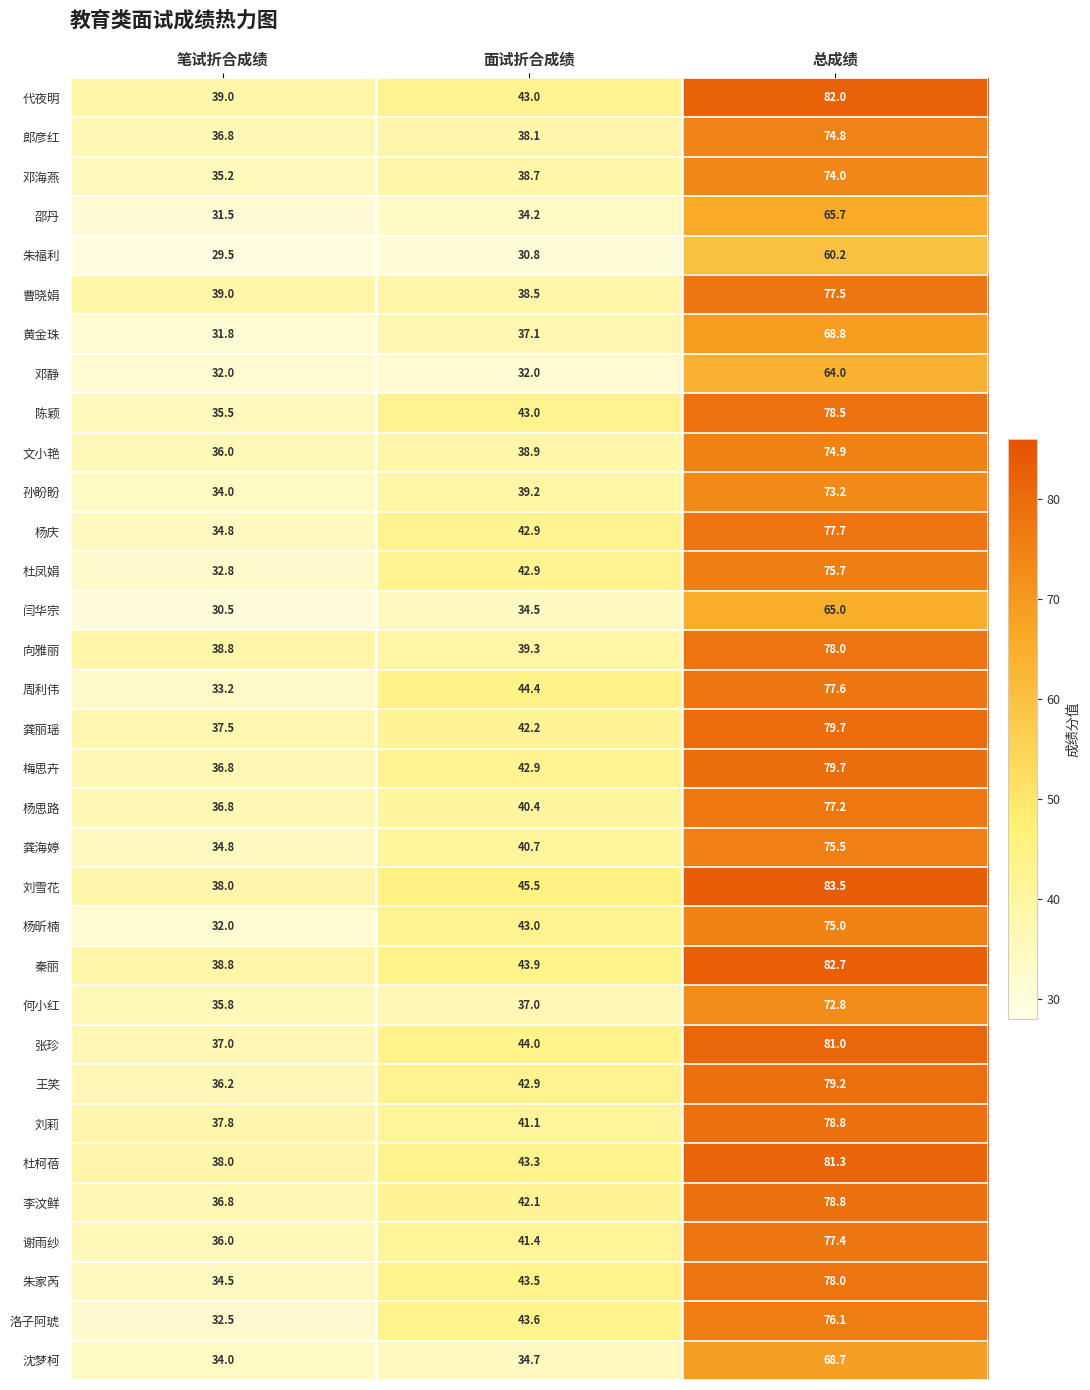

What is the smallest value displayed?

29.5